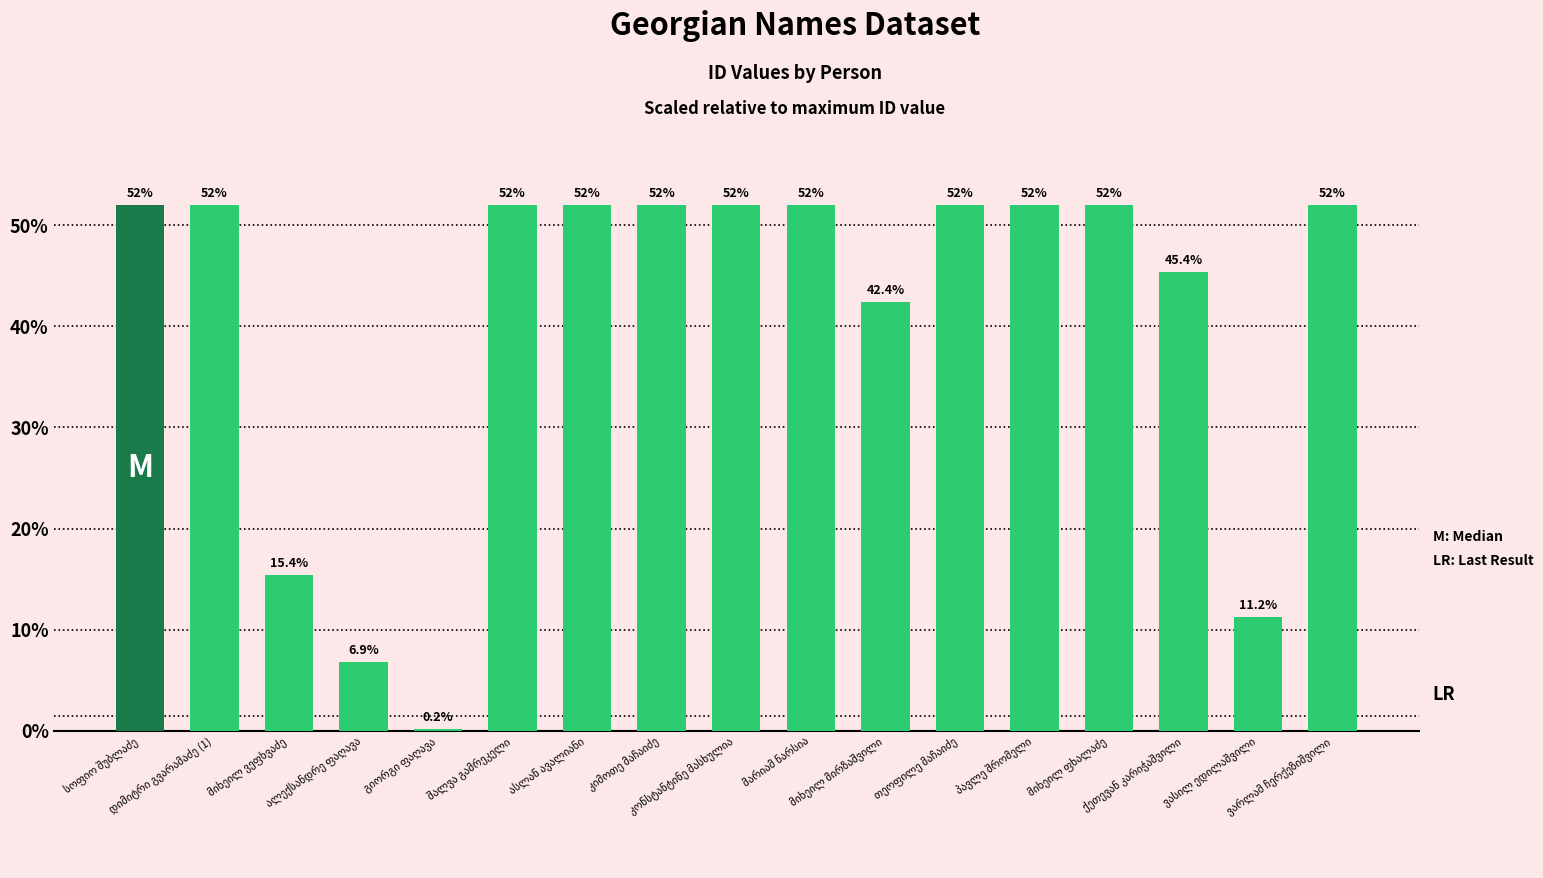

Reading right to left, what are all the values shown in this chart?

52.0	11.2	45.4	52.0	52.0	52.0	42.4	52.0	52.0	52.0	52.0	52.0	0.2	6.9	15.4	52.0	52.0